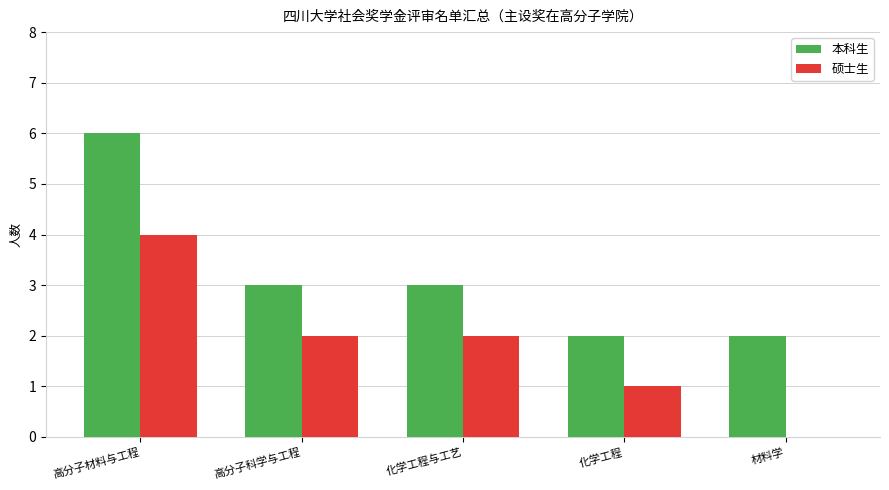

True or false: 本科生 has a value of 8 at 高分子材料与工程.

False